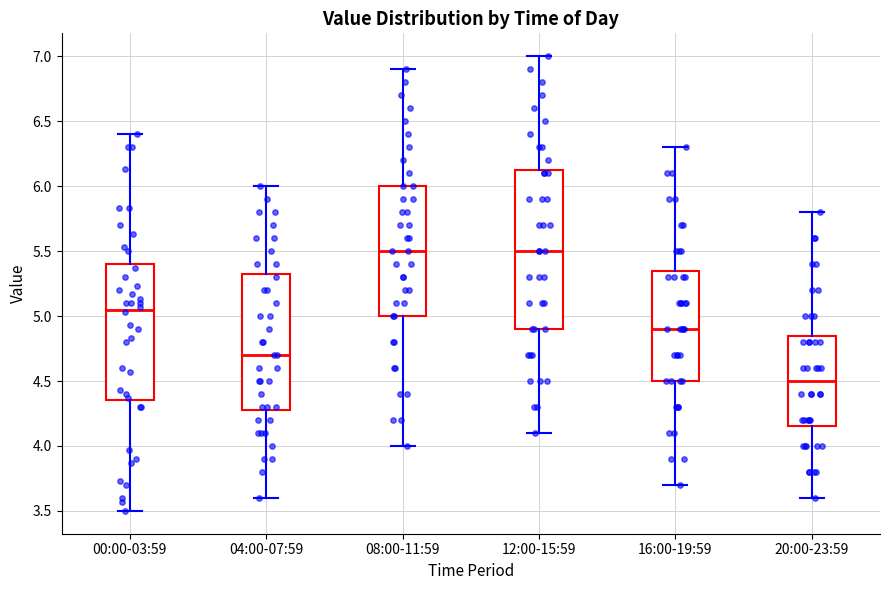

Which box's median line is the lowest?

20:00-23:59